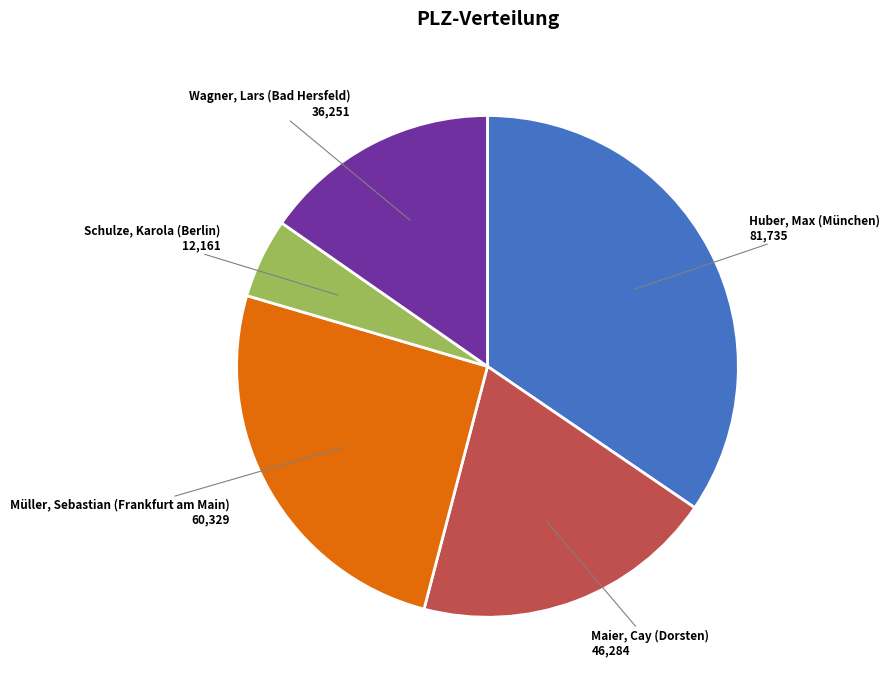

Count the number of slices in the pie.

5